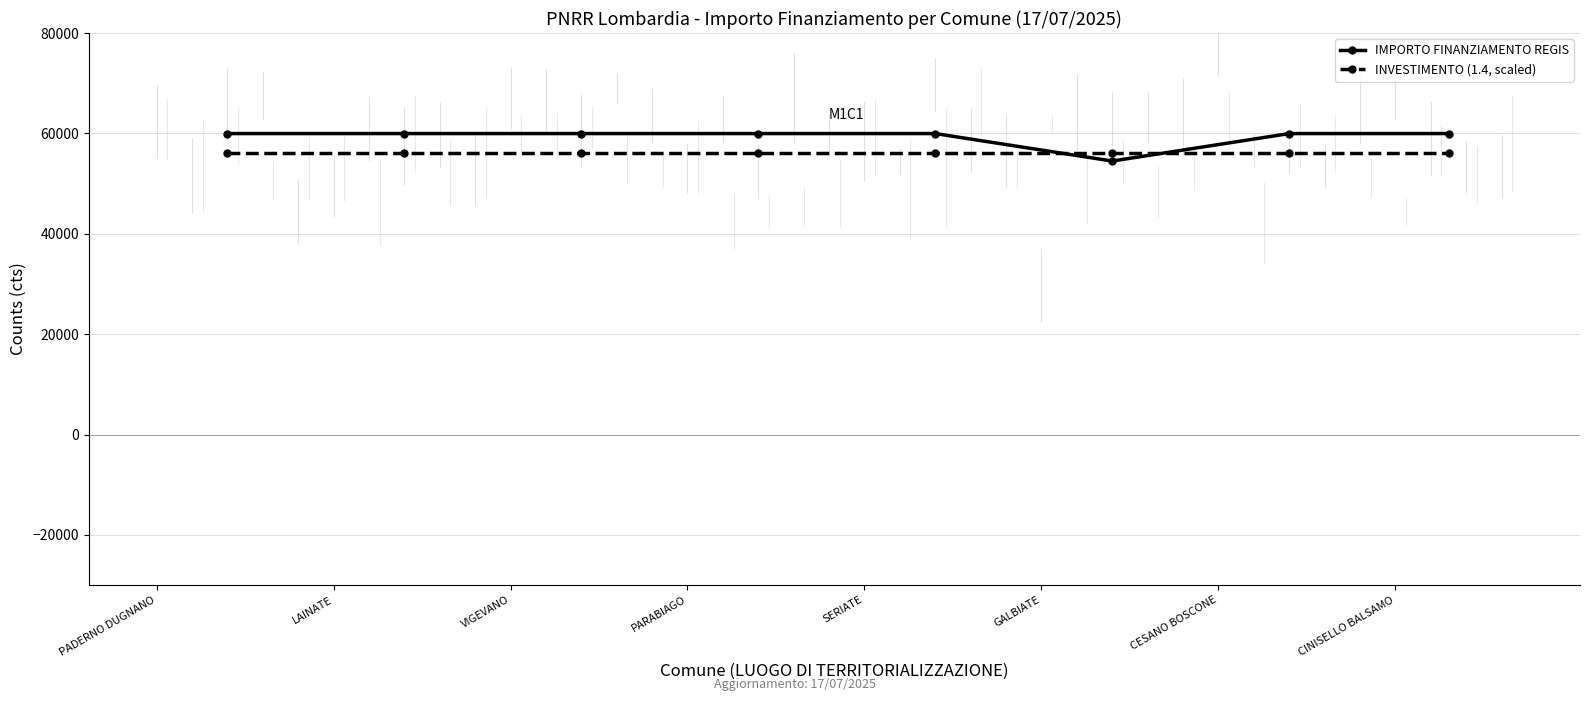

Reading left to right, list all the values displayed in this chart.

IMPORTO FINANZIAMENTO REGIS: 59966.0	59966.0	59966.0	59966.0	59966.0	54490.6	59966.0	59966.0
INVESTIMENTO (1.4, scaled): 56000.0	56000.0	56000.0	56000.0	56000.0	56000.0	56000.0	56000.0